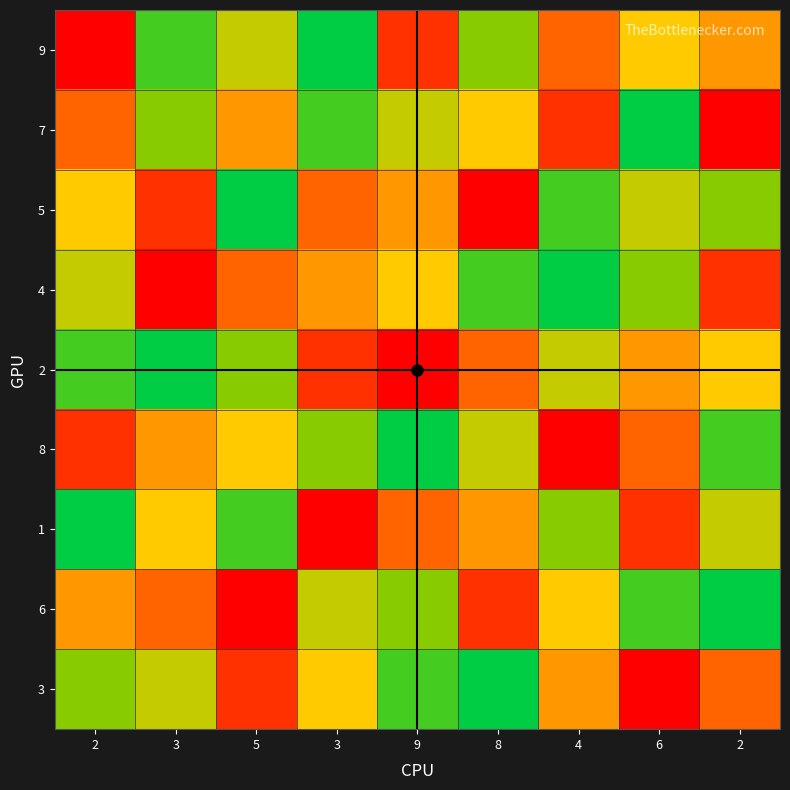

At which label does 3 reach its peak?

6